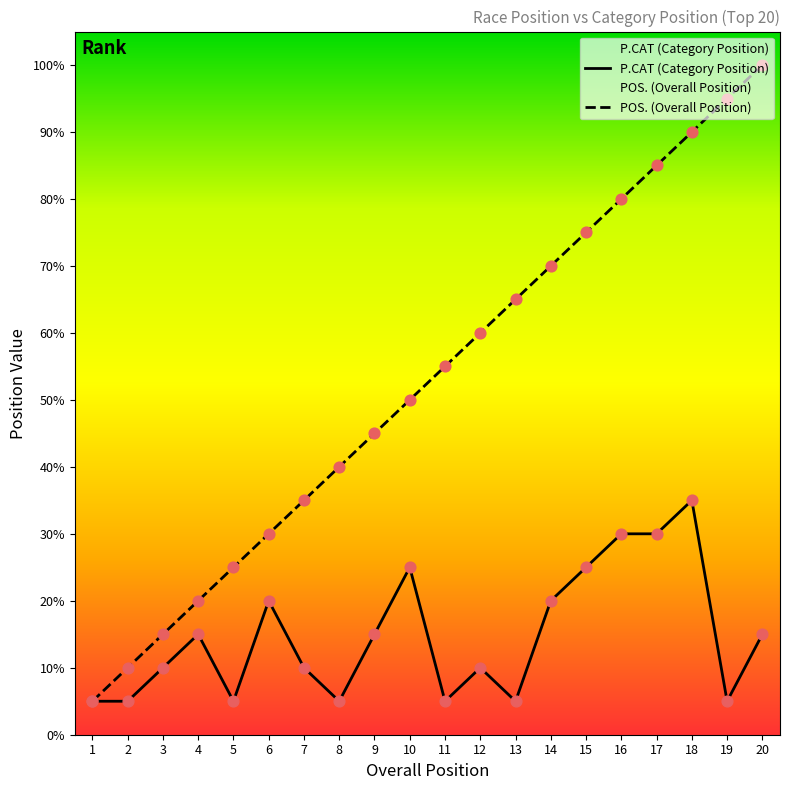

Which series has the largest total across all categories?

POS. (Overall Position)